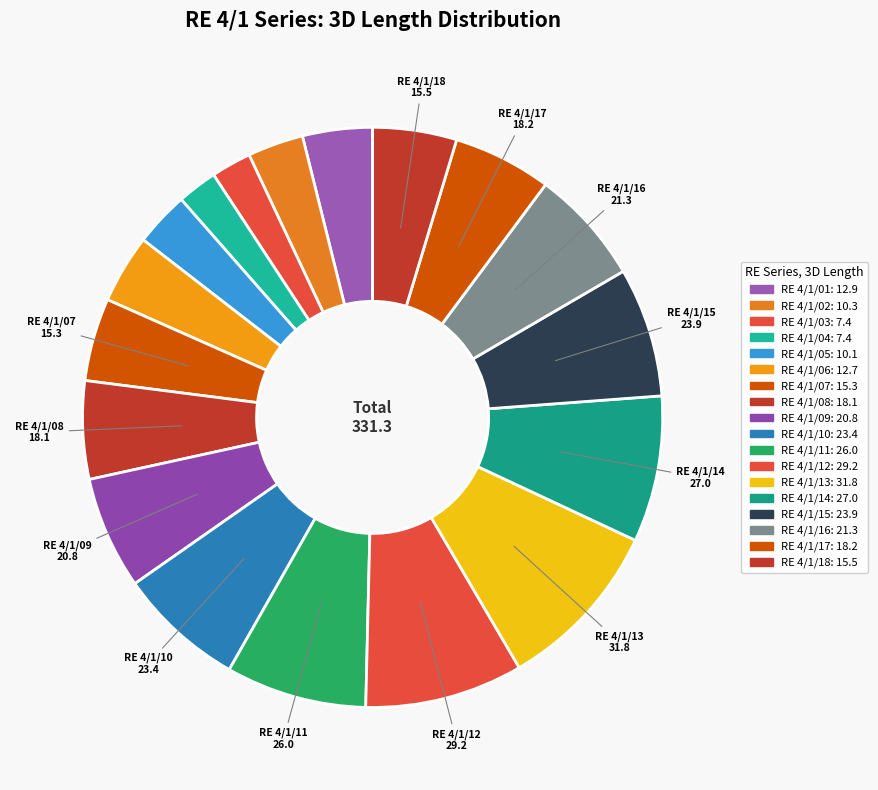

Is the sum of RE 4/1/11 and RE 4/1/04 greater than half?

No